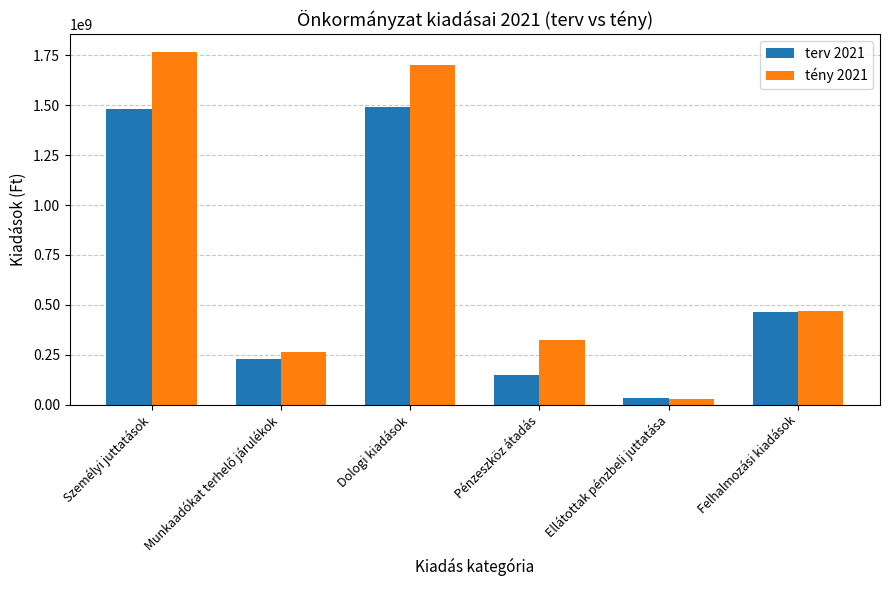

What is the difference between the terv 2021 values at Személyi juttatások and Dologi kiadások?

7277020